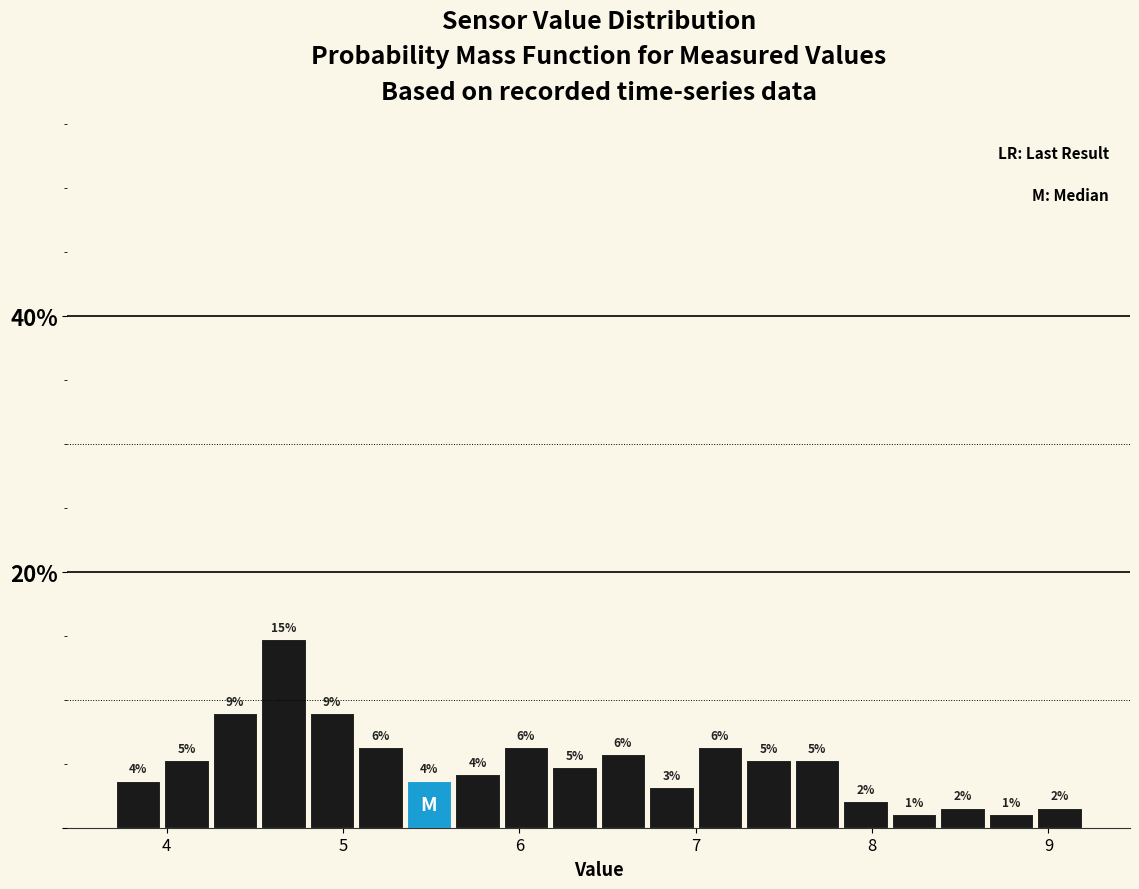

Around what value on the x-axis is the tallest bar? Give the approximate position of its centre, as read against the axis.

4.7